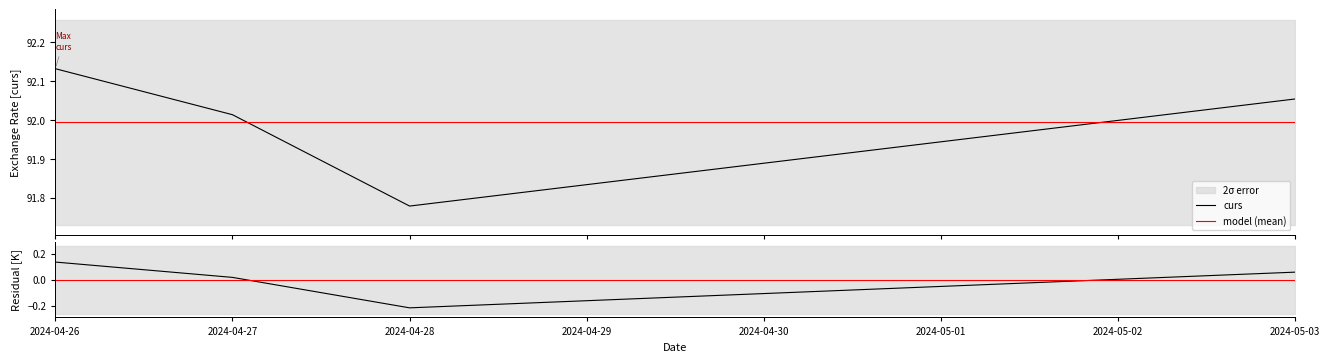

Between 2024-04-27 and 2024-04-26, which is larger?

2024-04-26